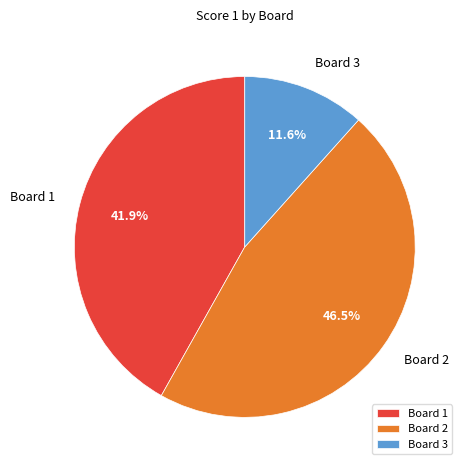

Is it true that Board 1 is 42% of the pie?

True